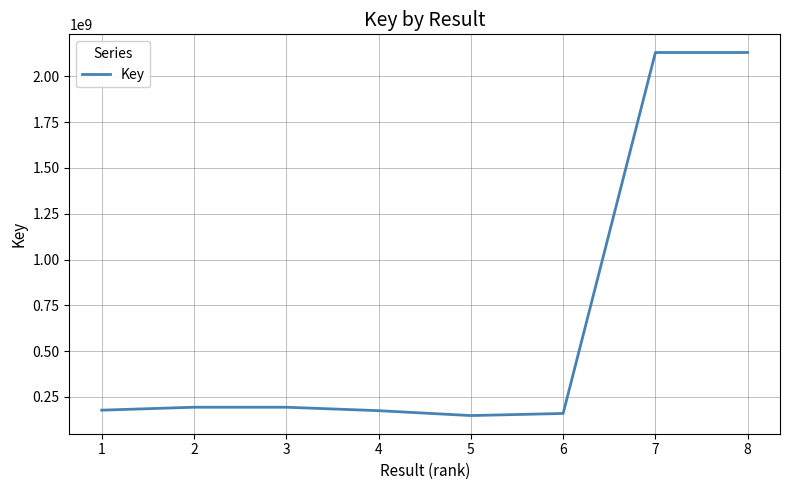

What is the sum of all values?

5309177012